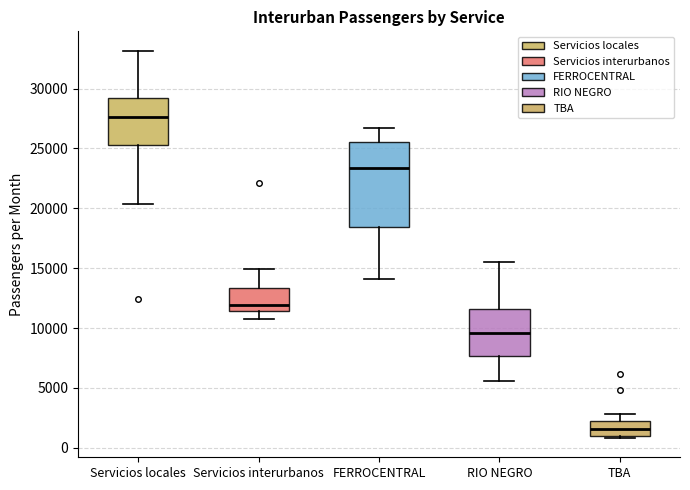

Reading left to right, read every box against the y-axis: the position of its median line, the range the box covers, and the ends of its whiskers. The values are not printed on the chart, so give them approximately, as read against the axis.

Servicios locales: median 27500, box 25500 to 29500, whiskers 20500 to 33000
Servicios interurbanos: median 12000, box 11500 to 13500, whiskers 10500 to 15000
FERROCENTRAL: median 23500, box 18500 to 25500, whiskers 14000 to 26500
RIO NEGRO: median 9500, box 7500 to 11500, whiskers 5500 to 15500
TBA: median 1500, box 1000 to 2000, whiskers 1000 to 3000